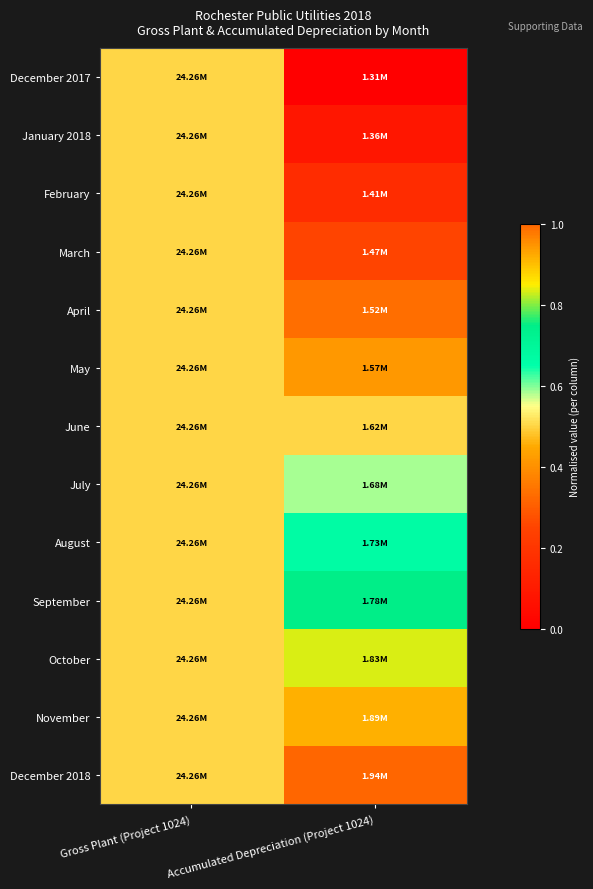

At which category is the sum across all series the highest?

Gross Plant (Project 1024)